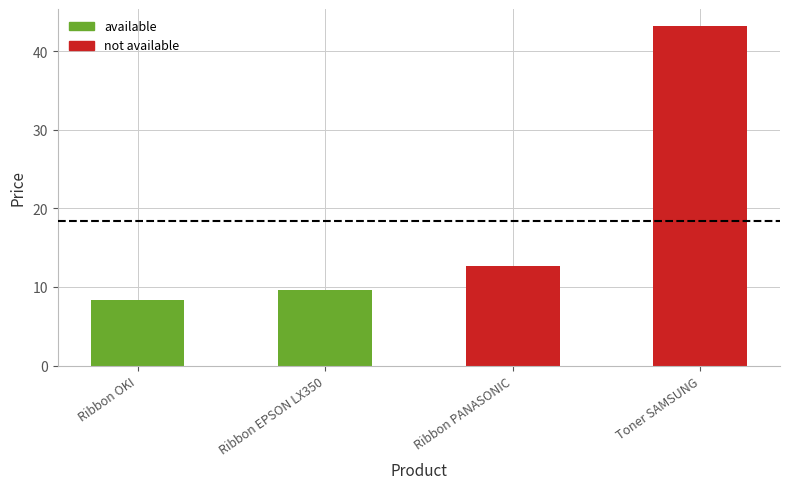

Does the chart contain any negative values?

No